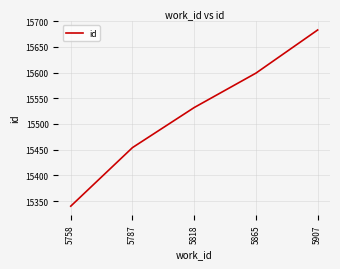

At which label is the value closest to 15511?

5818